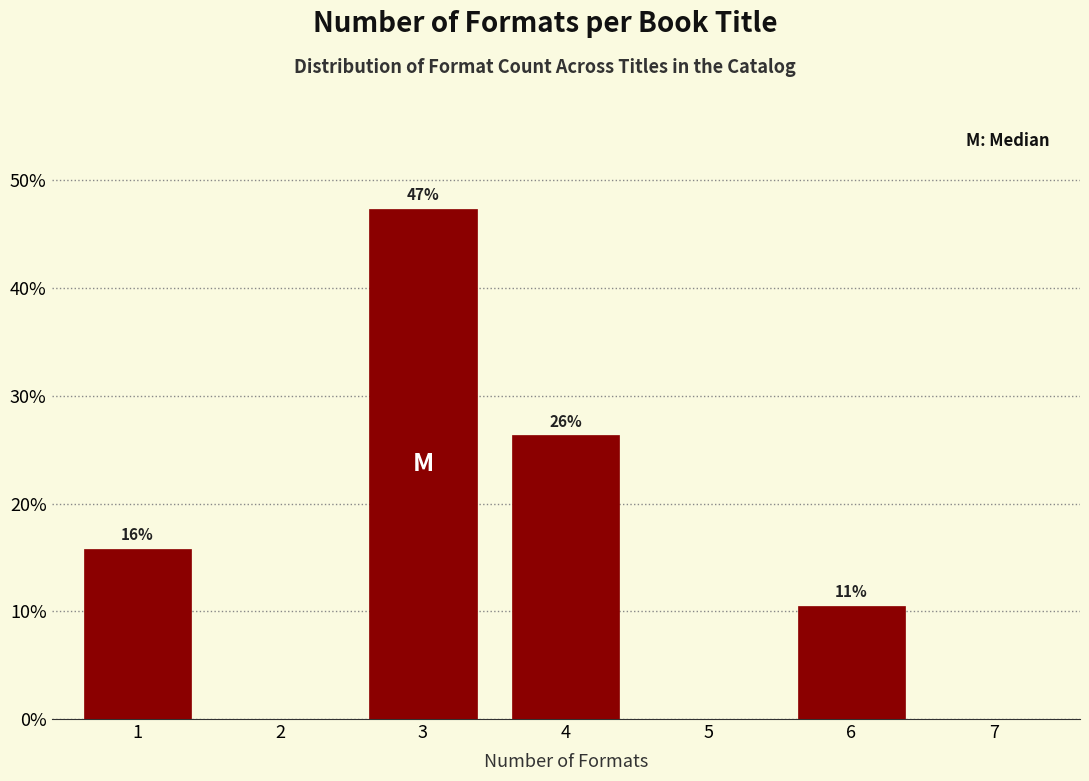

Are the bars horizontal?

No